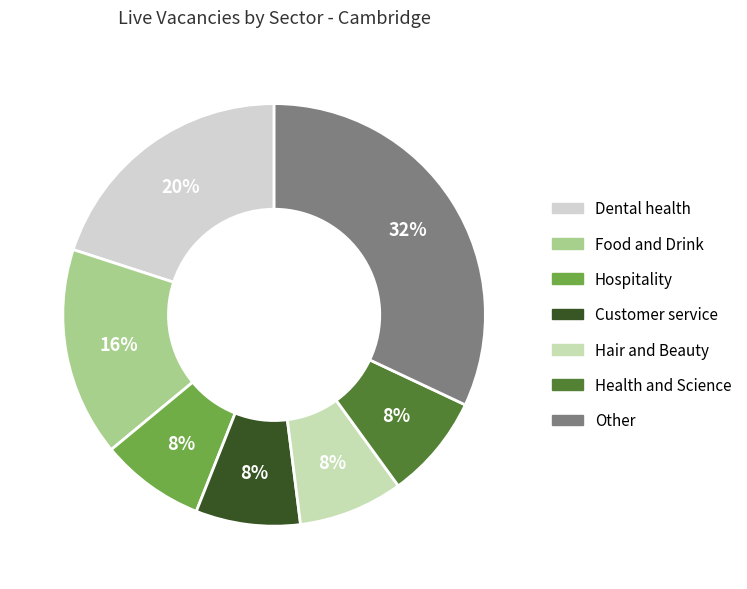

Is it true that Food and Drink is 16% of the pie?

True